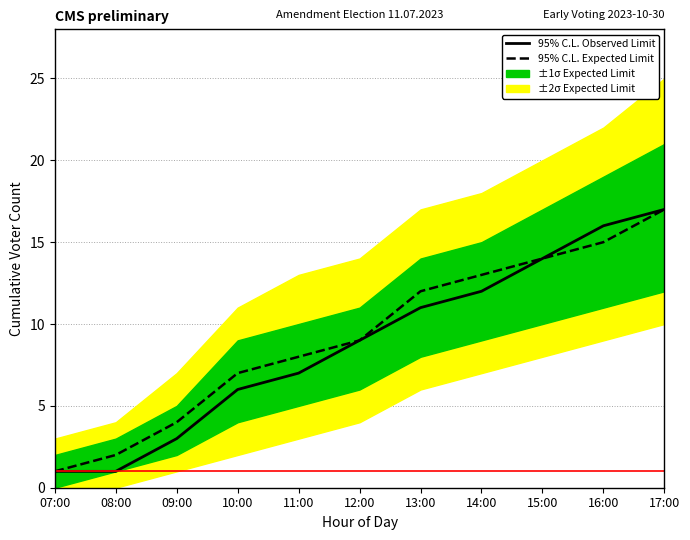

True or false: 95% C.L. Observed Limit and 95% C.L. Expected Limit intersect in this chart.

False